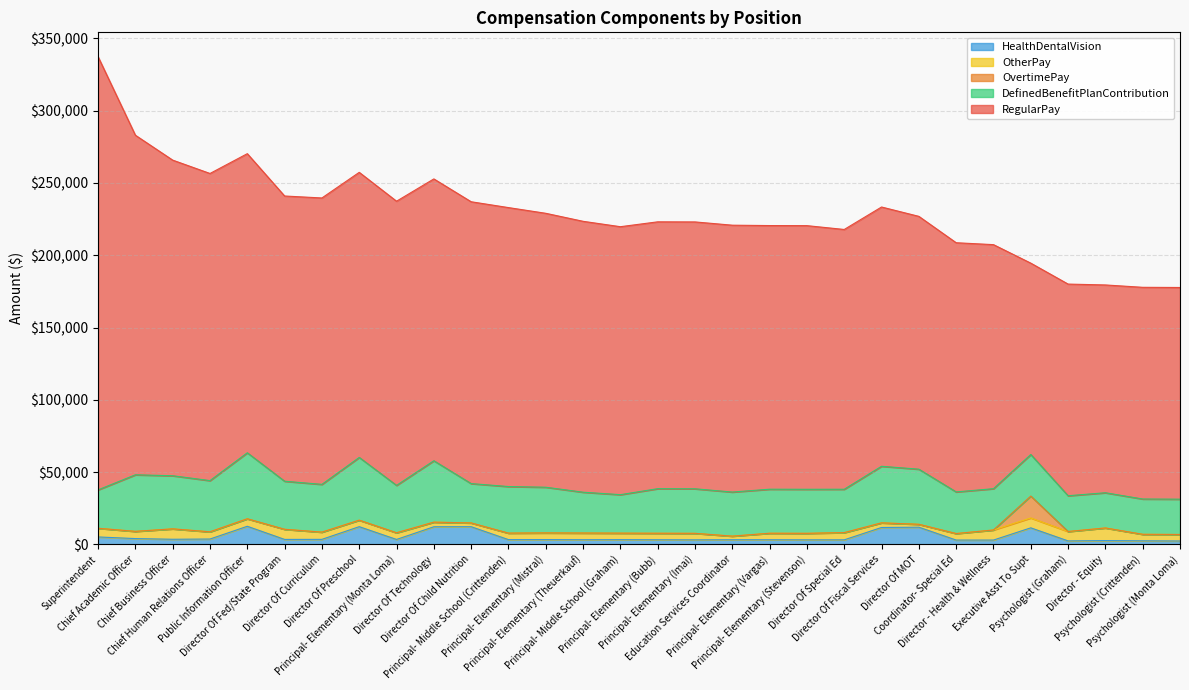

At Psychologist (Crittenden), list the series in order from largest to smallest.

RegularPay, DefinedBenefitPlanContribution, OtherPay, HealthDentalVision, OvertimePay